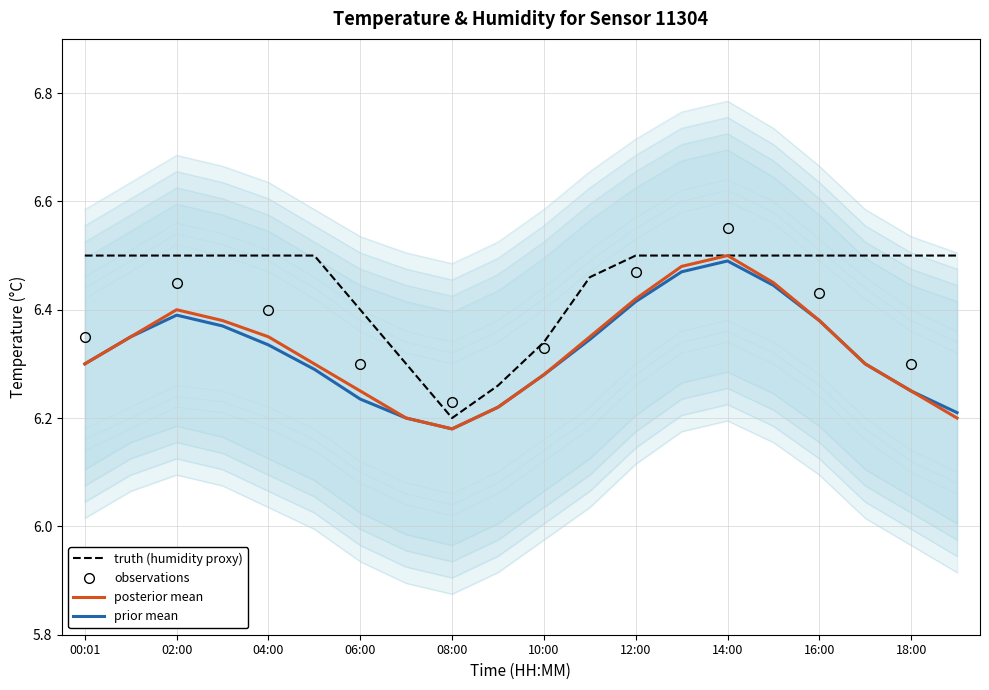

Is the value of posterior_upper at 05:00 greater than the value of prior_upper at 19:00?

Yes